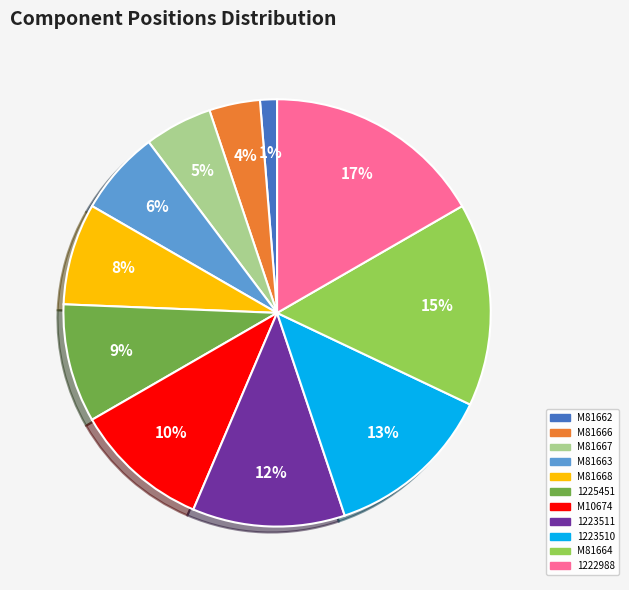

True or false: M81667 accounts for 5% of the total.

True